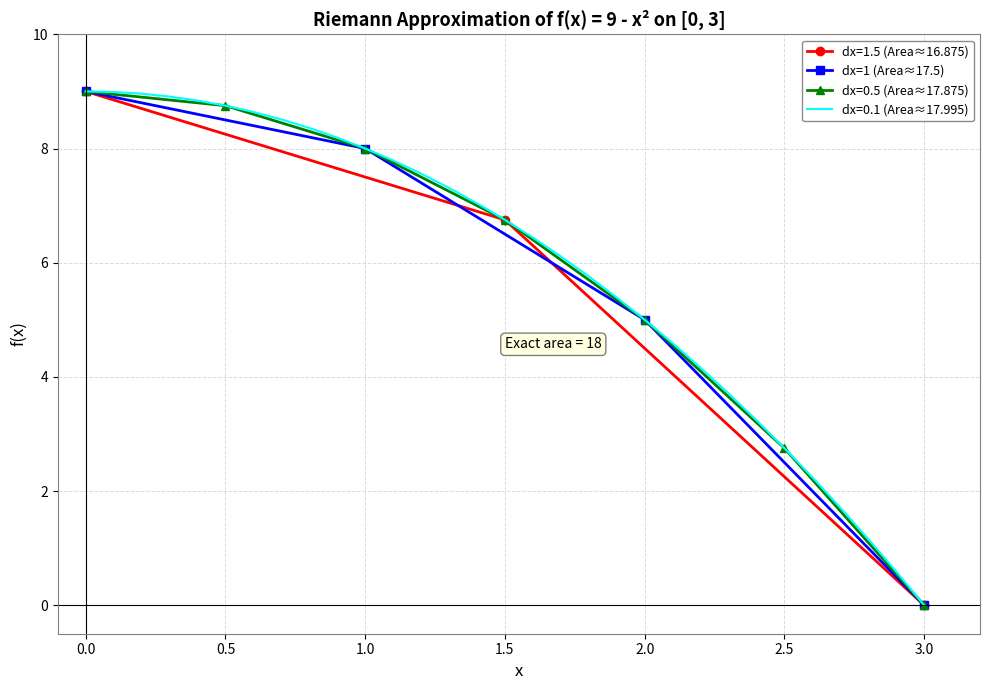

True or false: dx=1 (Area≈17.5) has a value of 9 at 0.0.

True